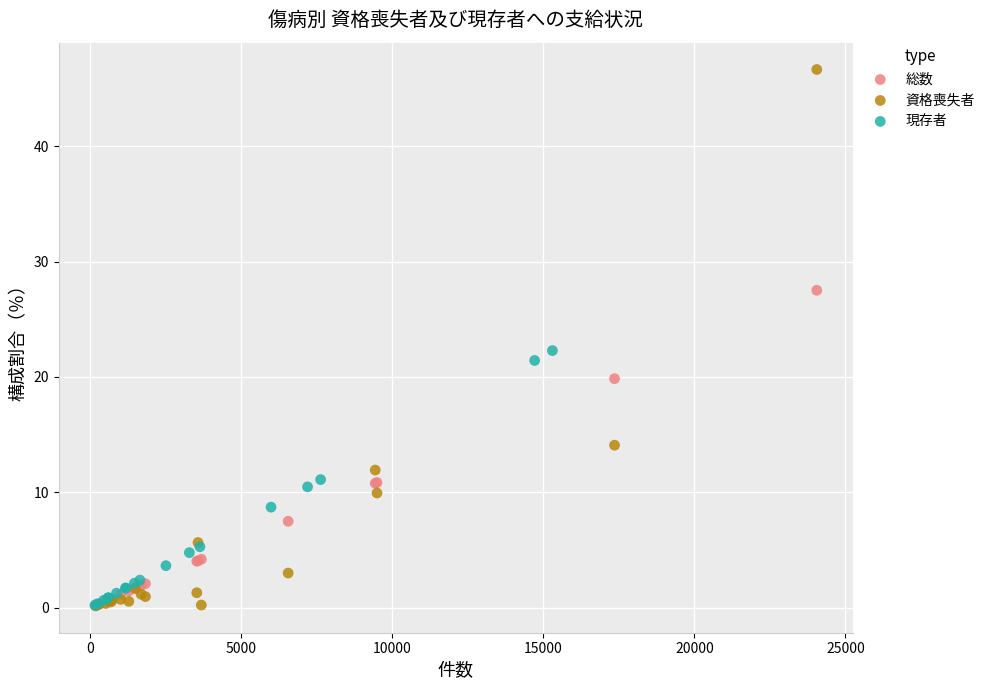

Which series contains the highest Y value?

資格喪失者